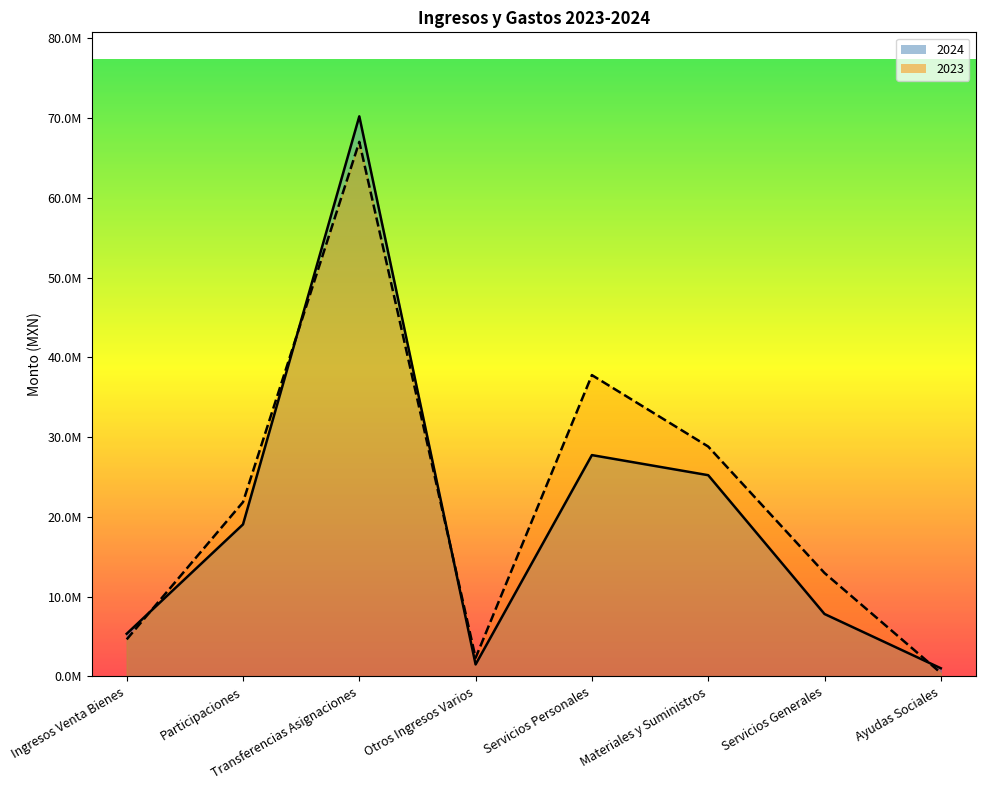

Which has a higher value, Servicios Generales or Participaciones?

Participaciones